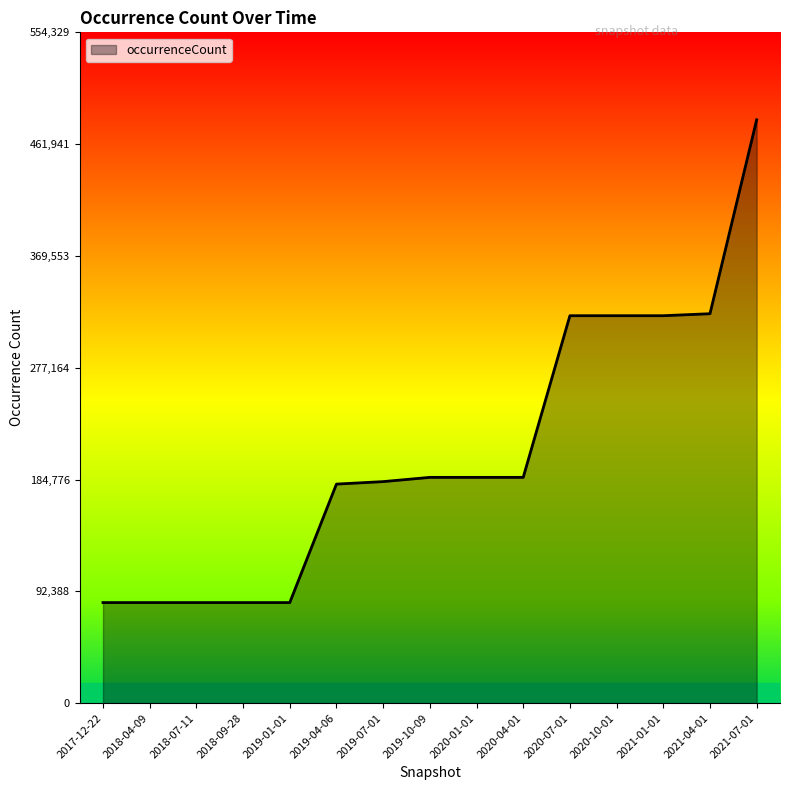

Is it true that the value at 2020-04-01 is 79230?

False